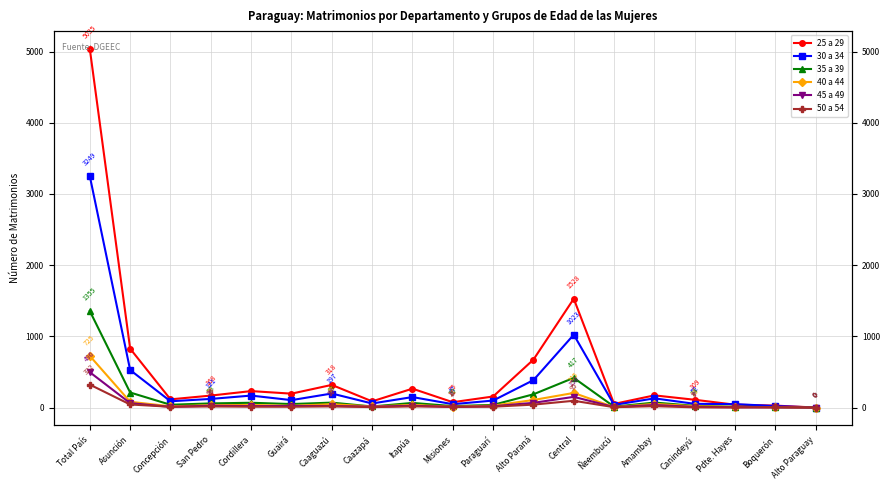

In 35 a 39, how many points are lower than both neighbors (excluding endpoints)?

5